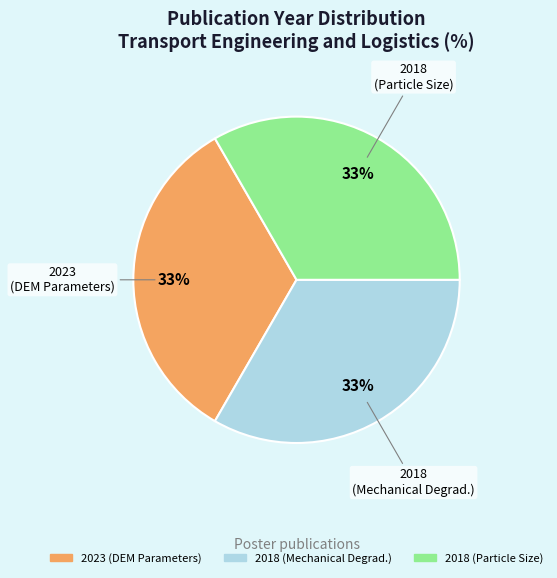

To the nearest percent, what is the average slice percentage?

33%